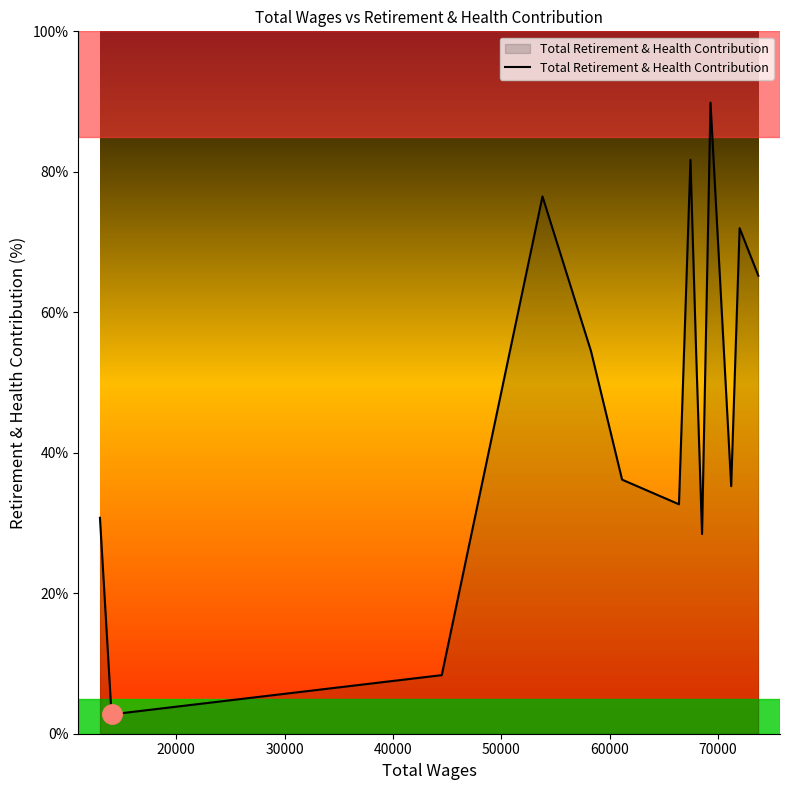

What is the average value?

47.7